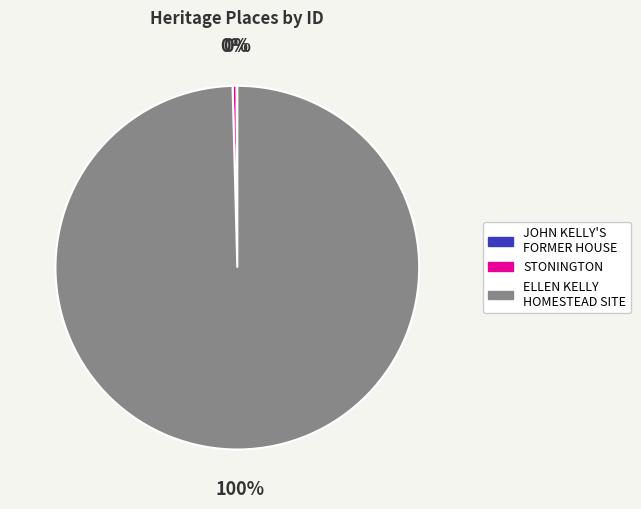

Which category has the biggest portion of the pie?

ELLEN KELLY HOMESTEAD SITE